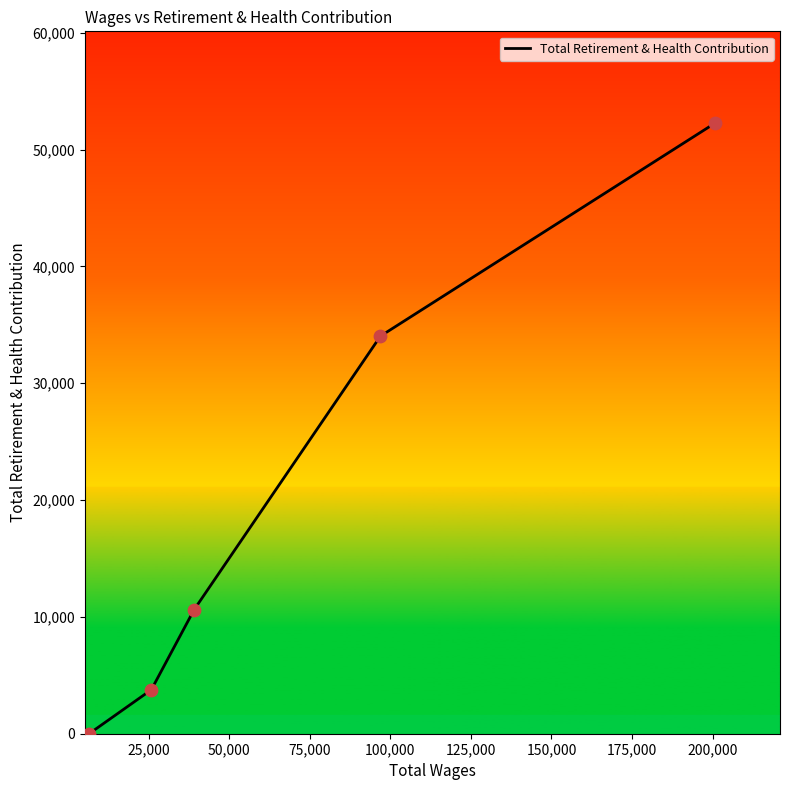

True or false: there are more than 2 points higher than both neighbors.

False